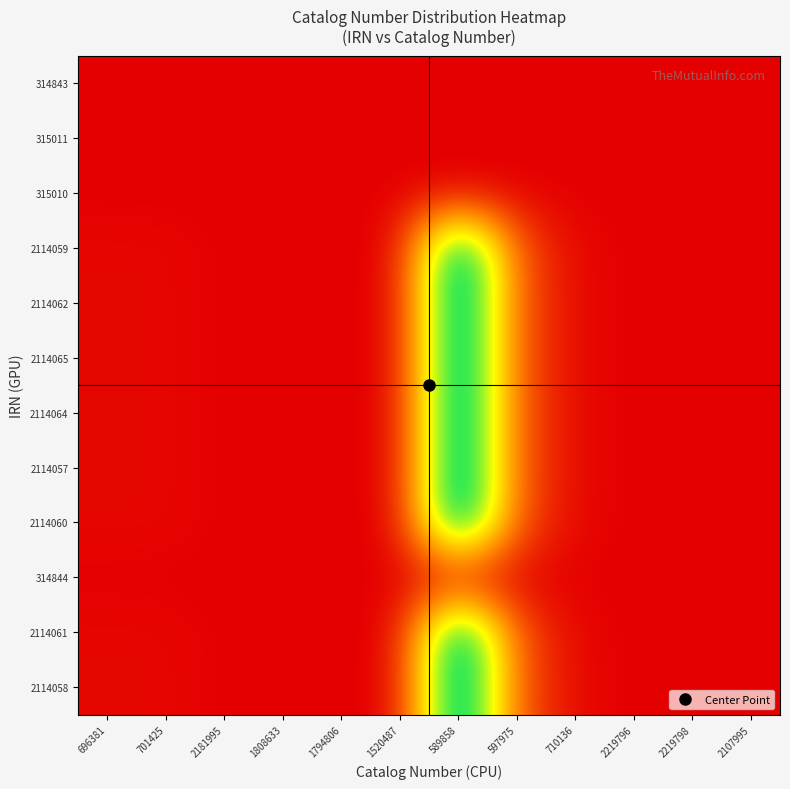

Rank the series at 2219798 from highest to lowest value.

2114065, 2114064, 2114062, 2114061, 2114060, 2114059, 2114058, 2114057, 315011, 315010, 314844, 314843